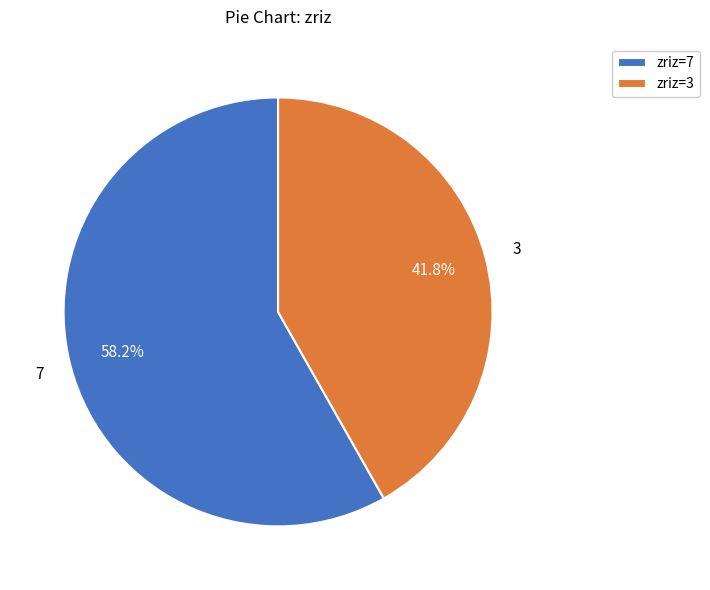

To the nearest percent, what is the difference between the largest and smallest slice percentages?

16%